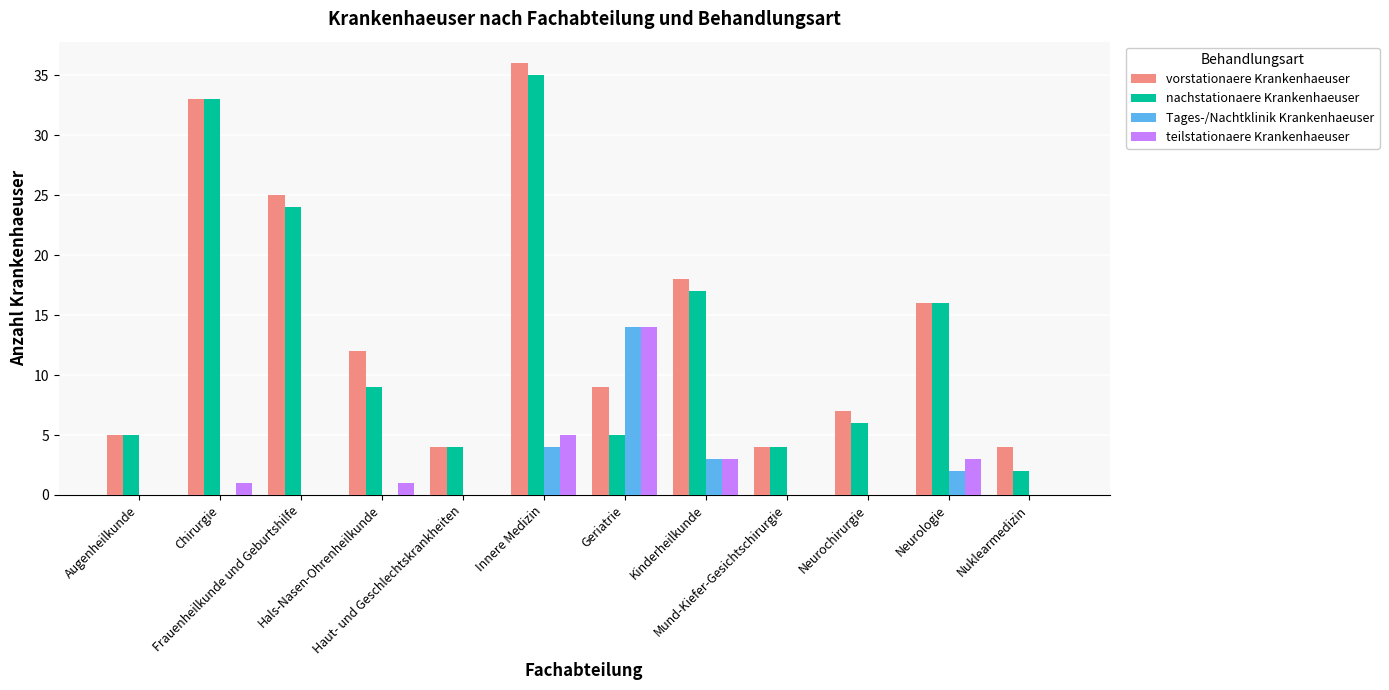

Are the bars grouped side by side (vs. stacked)?

Yes